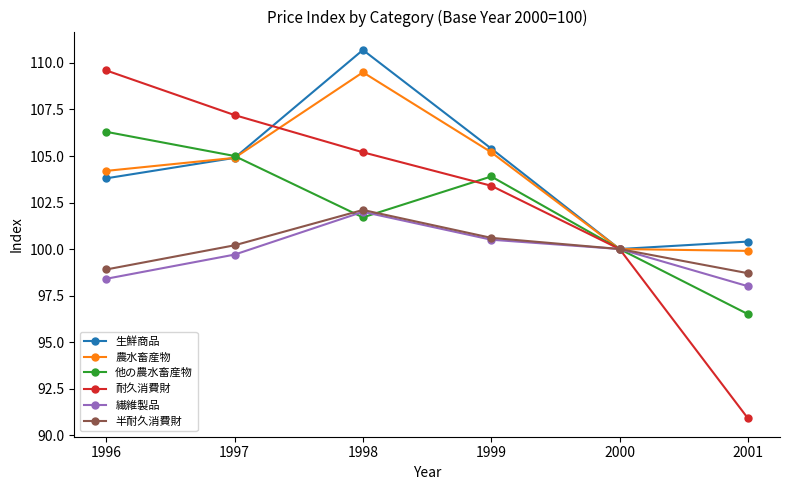

What is the difference between the 繊維製品 values at 2000 and 2001?

2.0